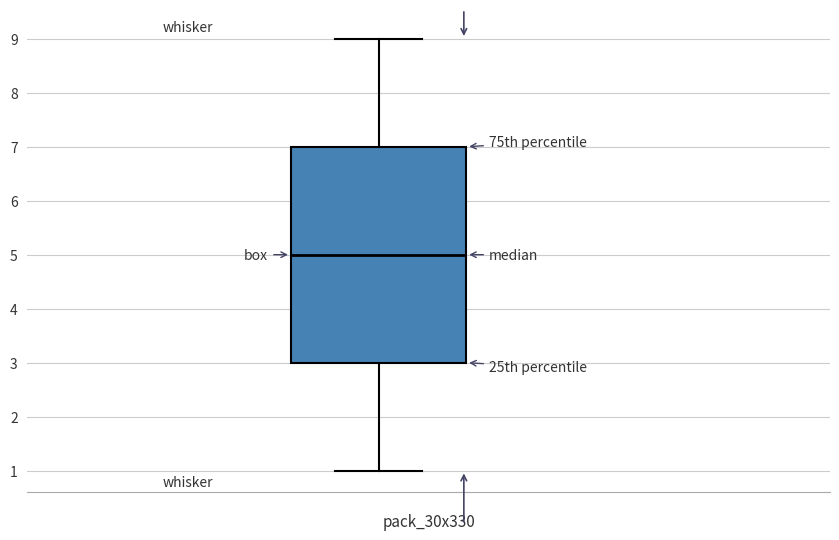

Transcribe this box plot: give where the median line is, the range the box spans, and where the two whiskers end, as read against the y-axis. The values are not printed on the chart, so give them approximately, as read against the axis.

median 5, box 3 to 7, whiskers 1 to 9